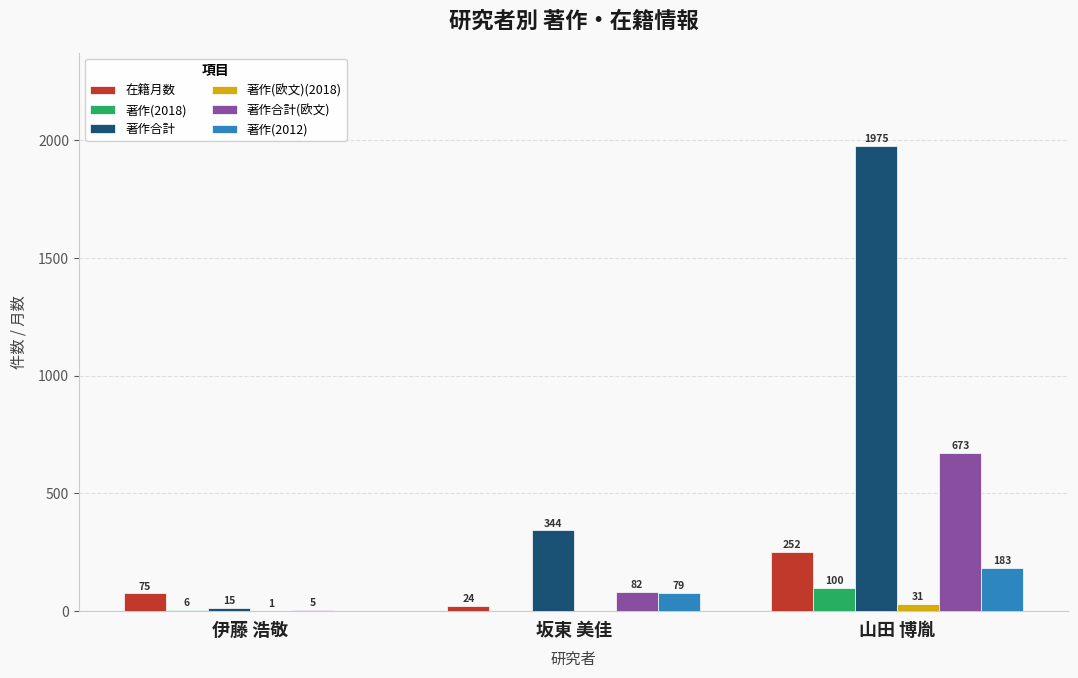

Is the value of 著作(2012) at 伊藤 浩敬 greater than the value of 著作(2018) at 伊藤 浩敬?

No